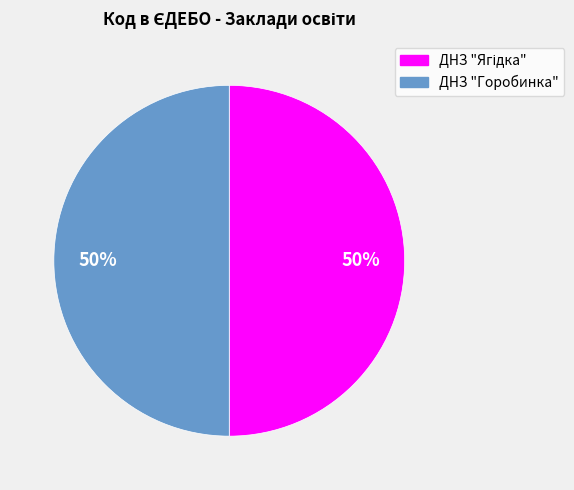

To the nearest percent, what is the average slice percentage?

50%